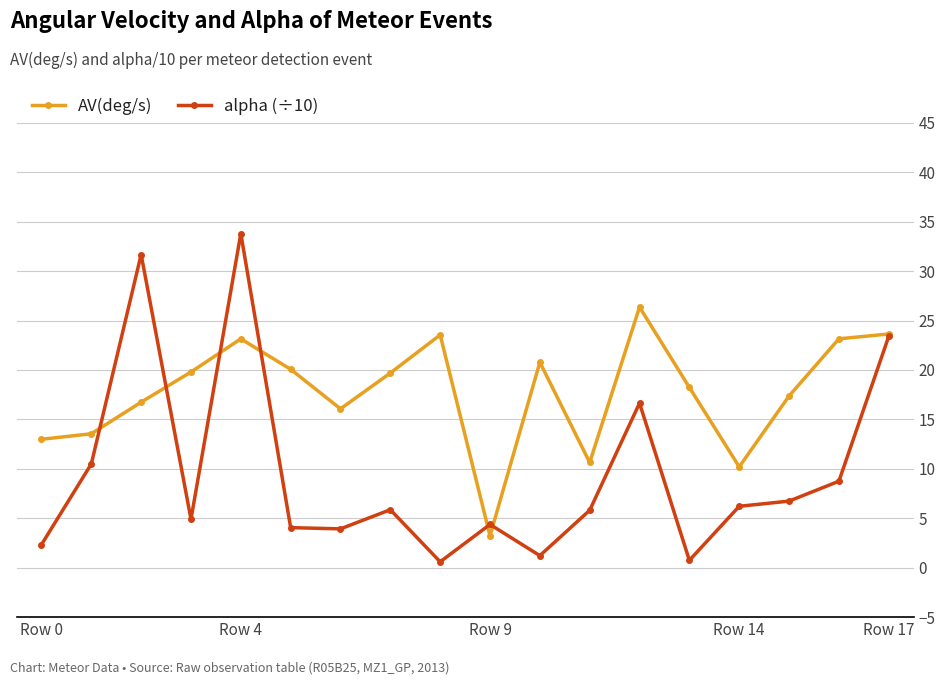

What is the maximum value shown in the chart?

33.8